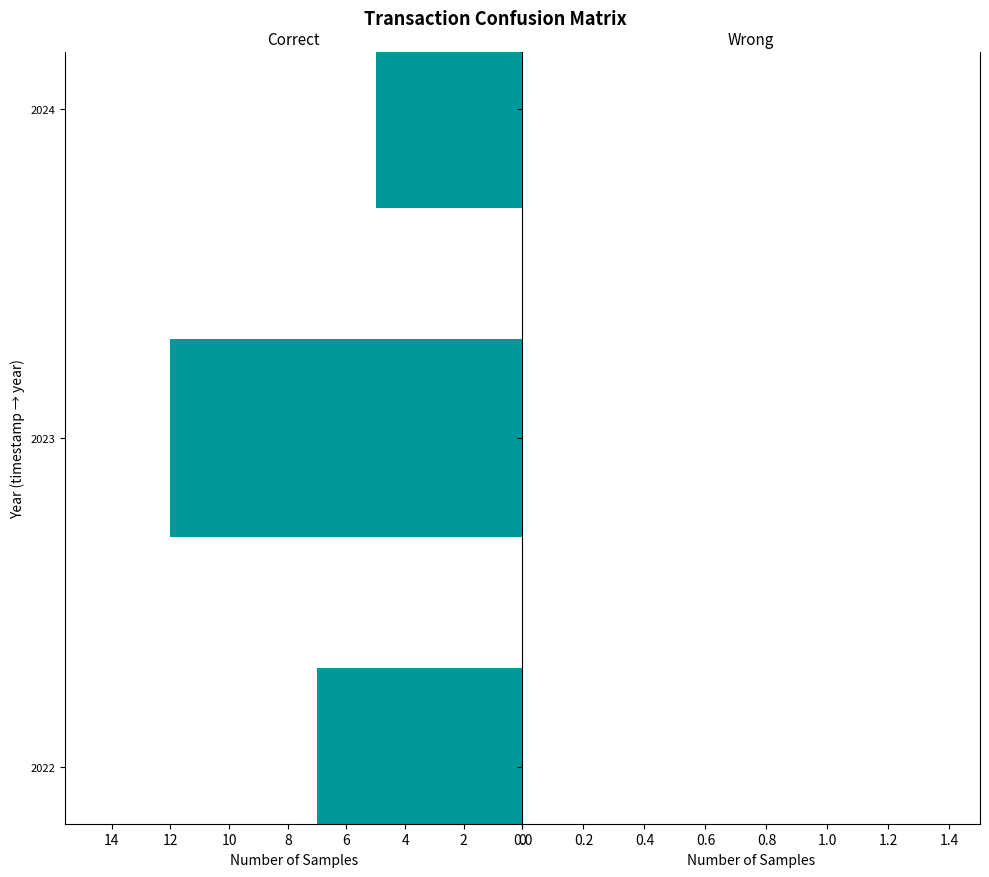

Which has a higher value, 2023 or 2024?

2023